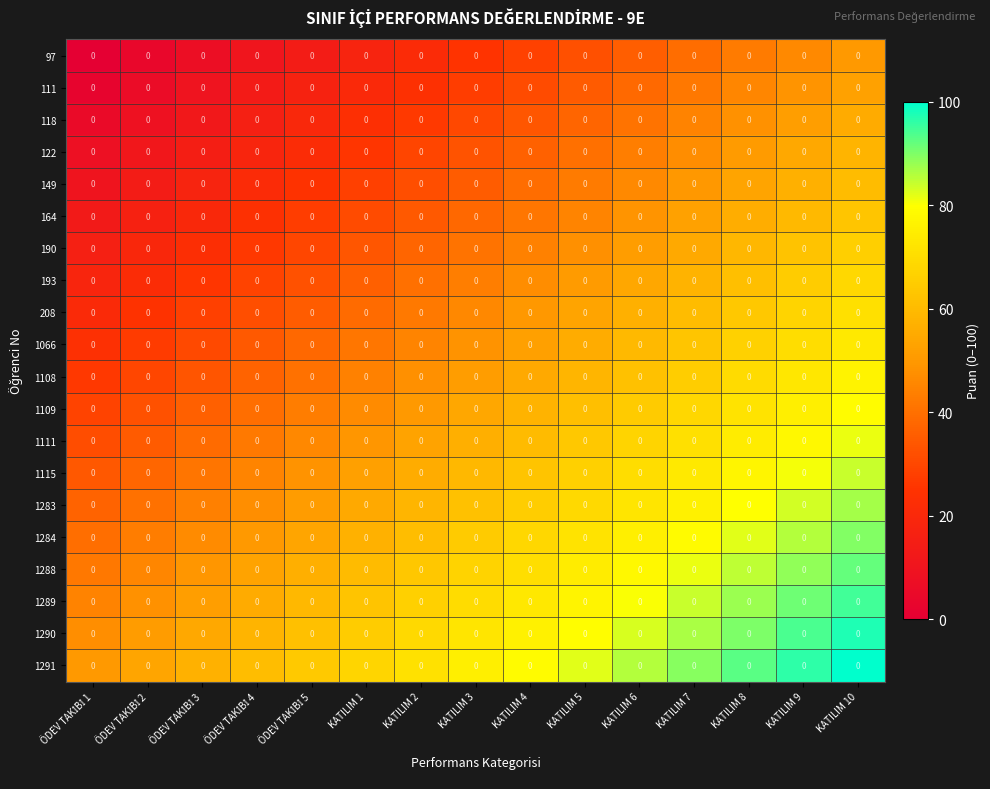

What is the total value across all series at KATILIM 8?

1357.1